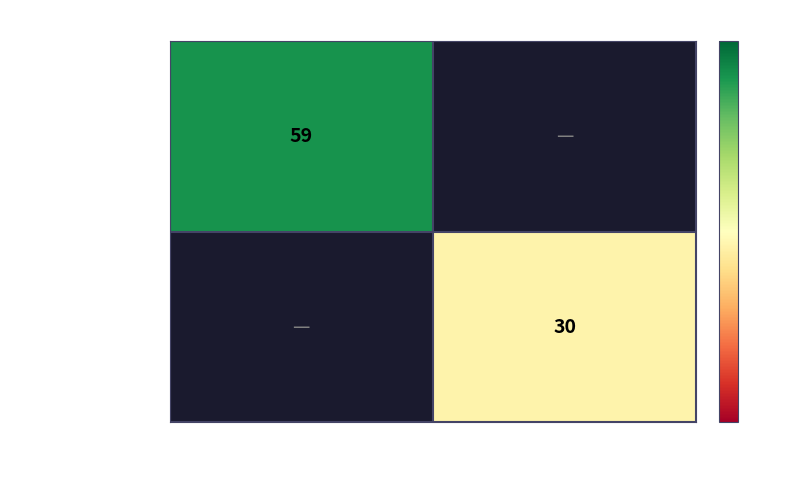

Between -1 and 1, which is larger?

1